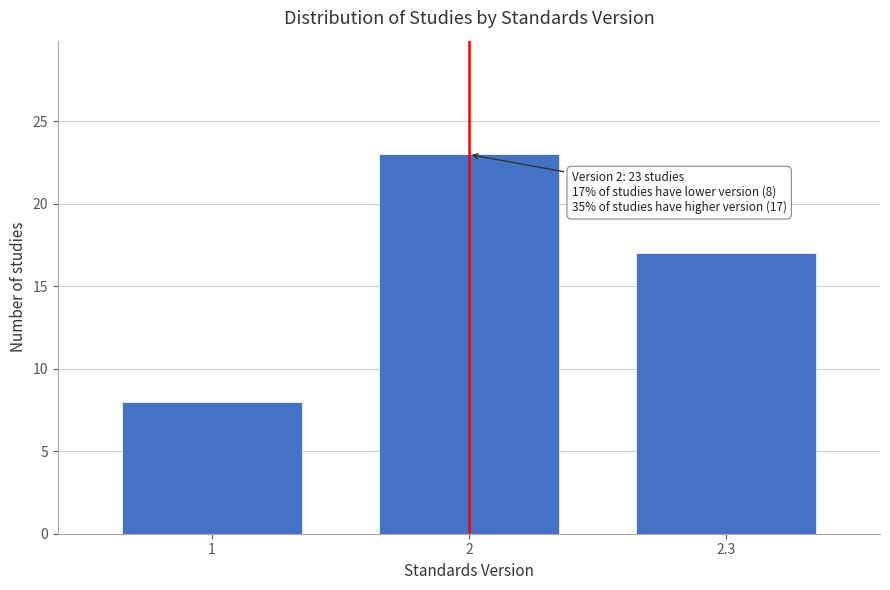

Reading left to right, what are all the values shown in this chart?

1=8	2=23	2.3=17